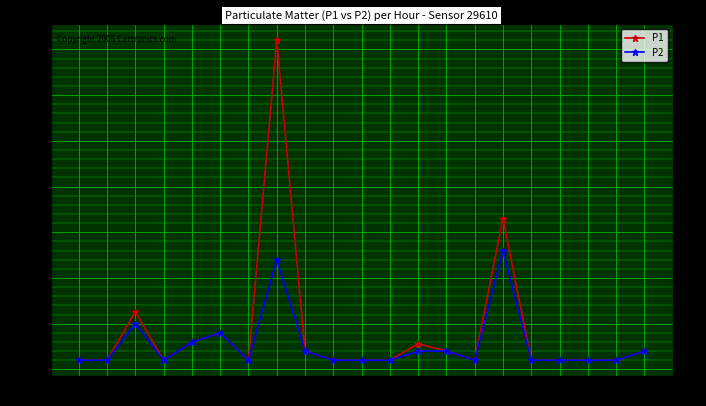

List the series in order of their peak value, lowest first.

P2, P1